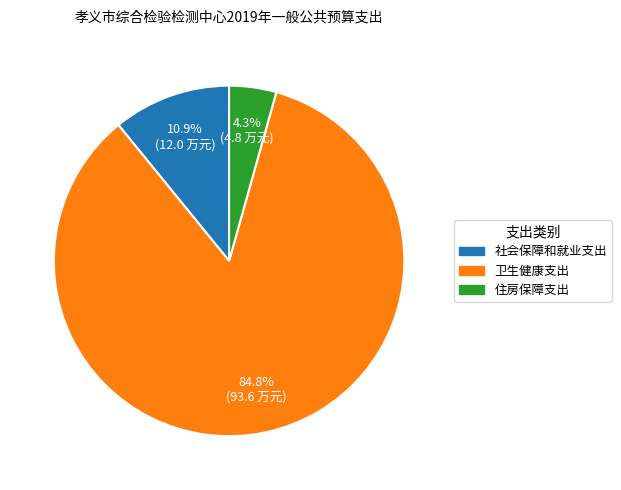

What percentage is the 社会保障和就业支出 slice, to the nearest percent?

11%